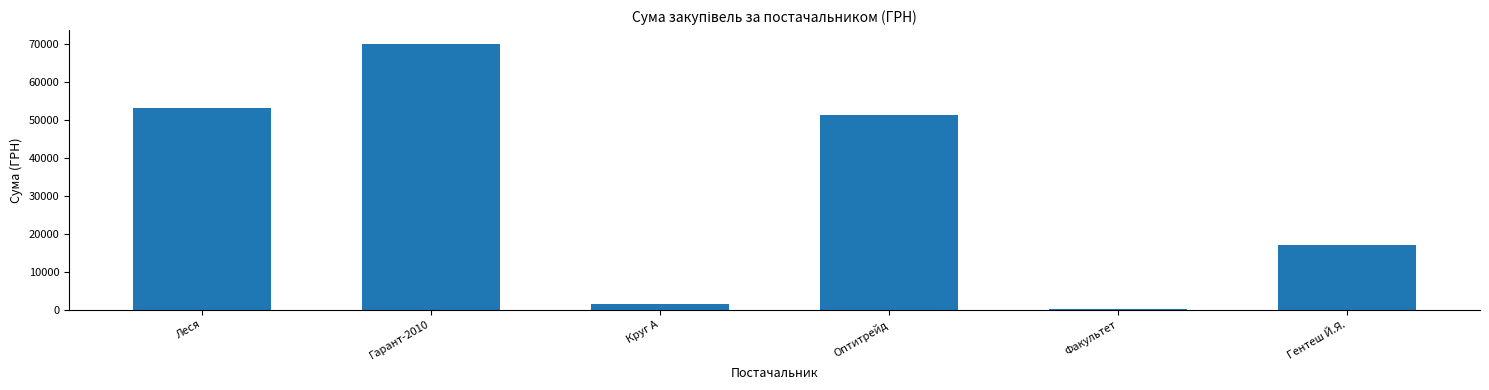

True or false: the data shows 53055.2 at Леся.

True